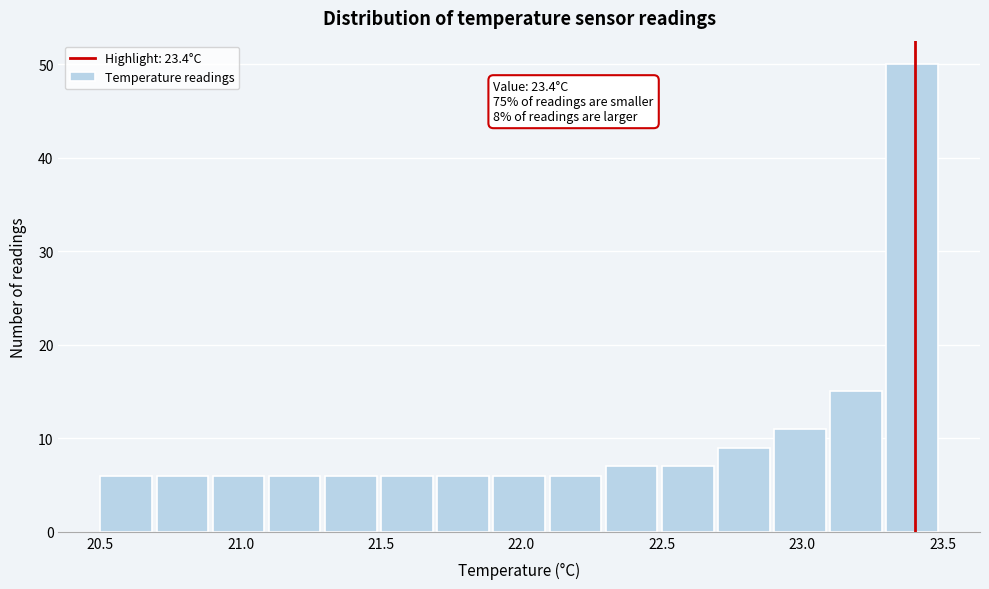

Over which range of the x-axis is the bar tallest?

23.3 to 23.5